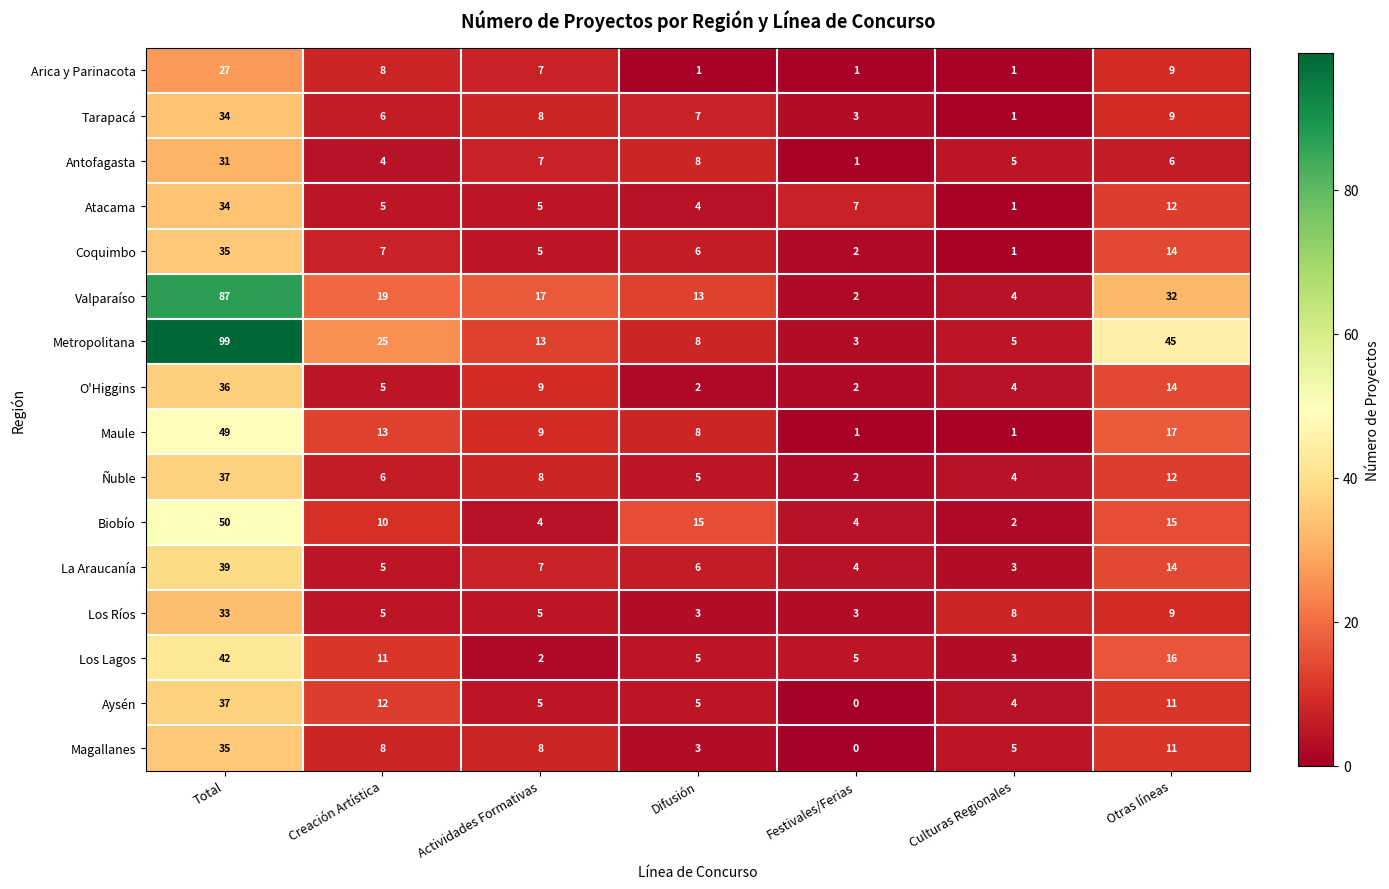

At which category is the sum across all series the highest?

Total